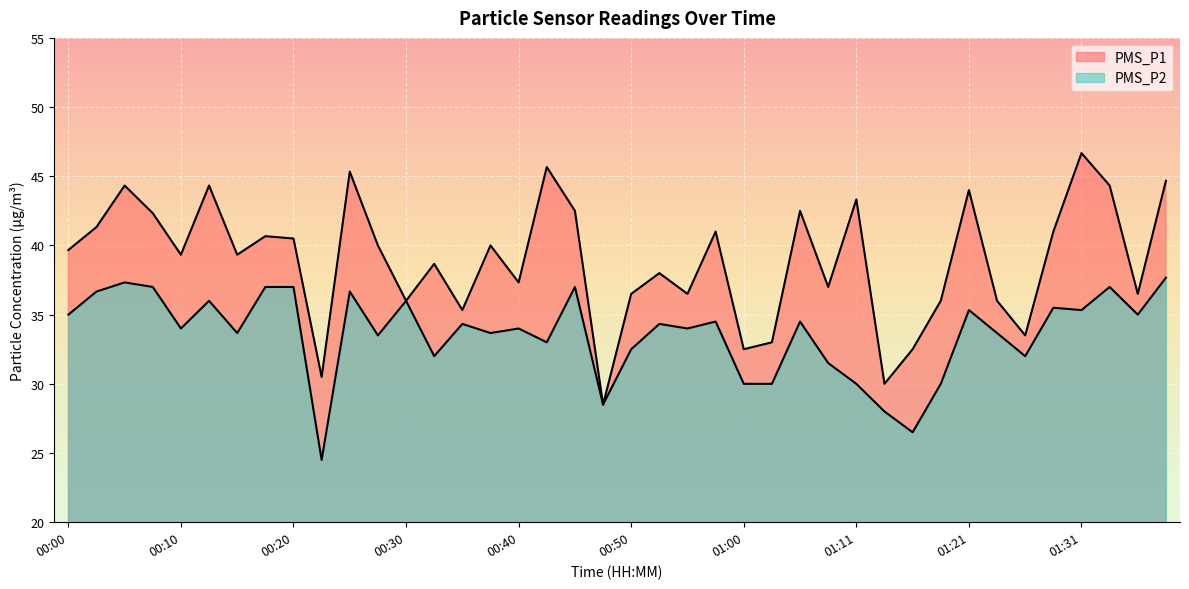

Which has a higher value, 00:05 or 00:53?

00:05